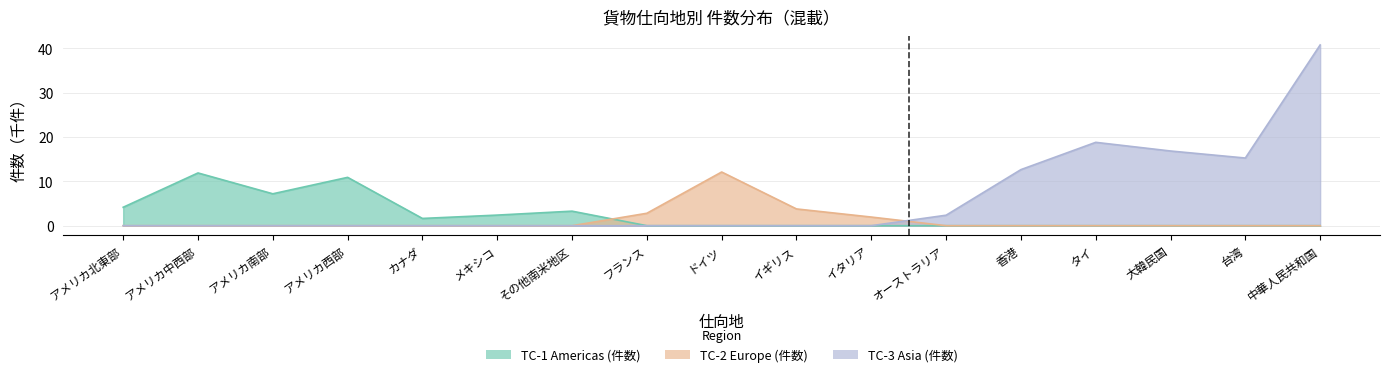

How many lines are shown in the chart?

3